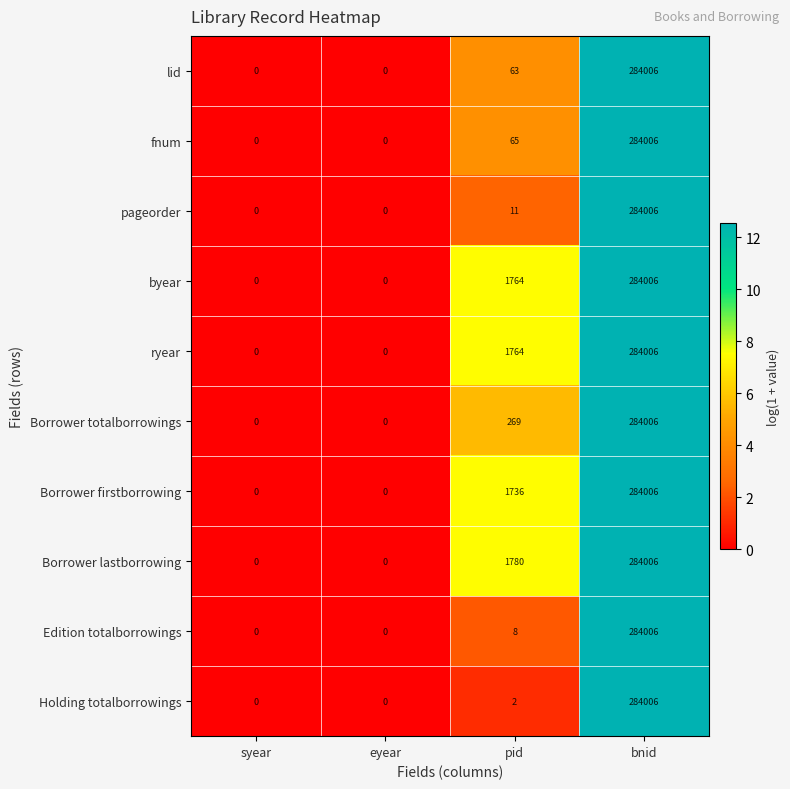

Where is Borrower firstborrowing nearest to the value 142003?

pid